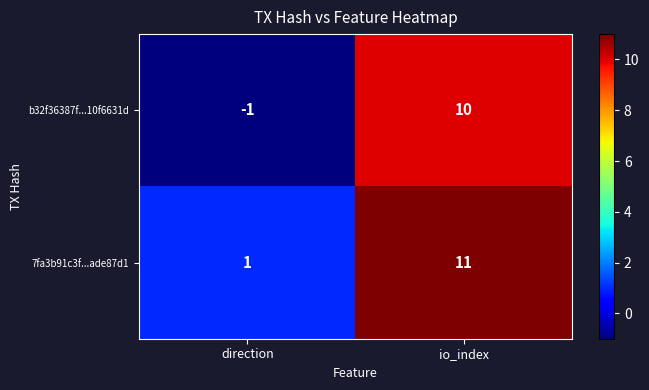

Reading left to right, list all the values displayed in this chart.

b32f36387f...10f6631d: -1	10
7fa3b91c3f...ade87d1: 1	11